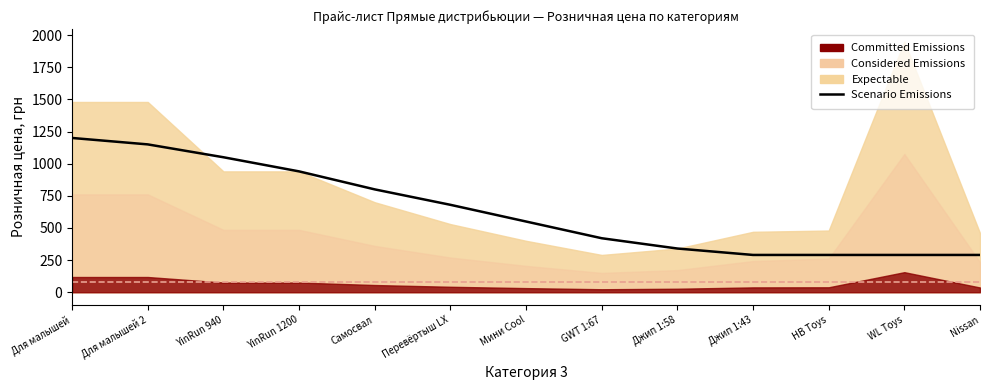

At which category does the chart reach its minimum across all series?

Джип 1:43